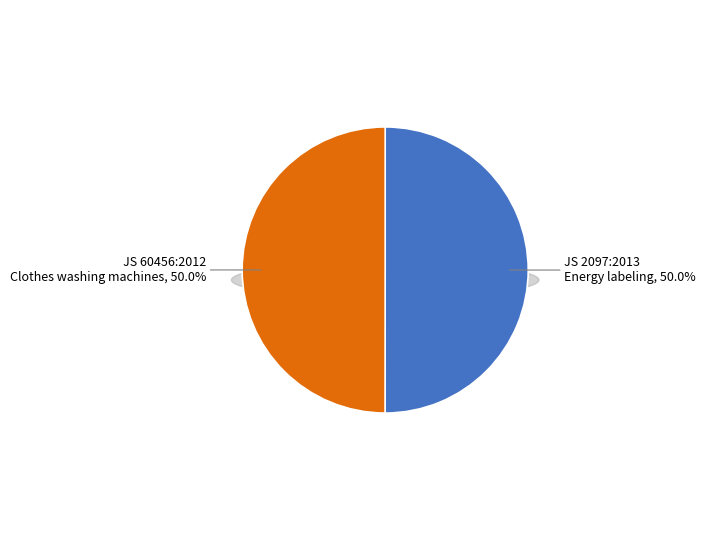

To the nearest percent, what is the average slice percentage?

50%